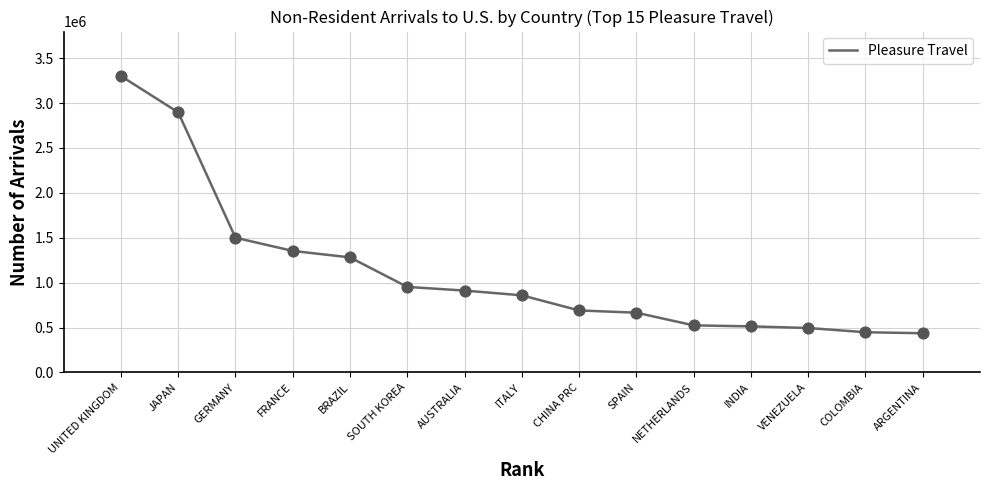

Approximately how many times larger is the value at ITALY compared to SOUTH KOREA?

0.9